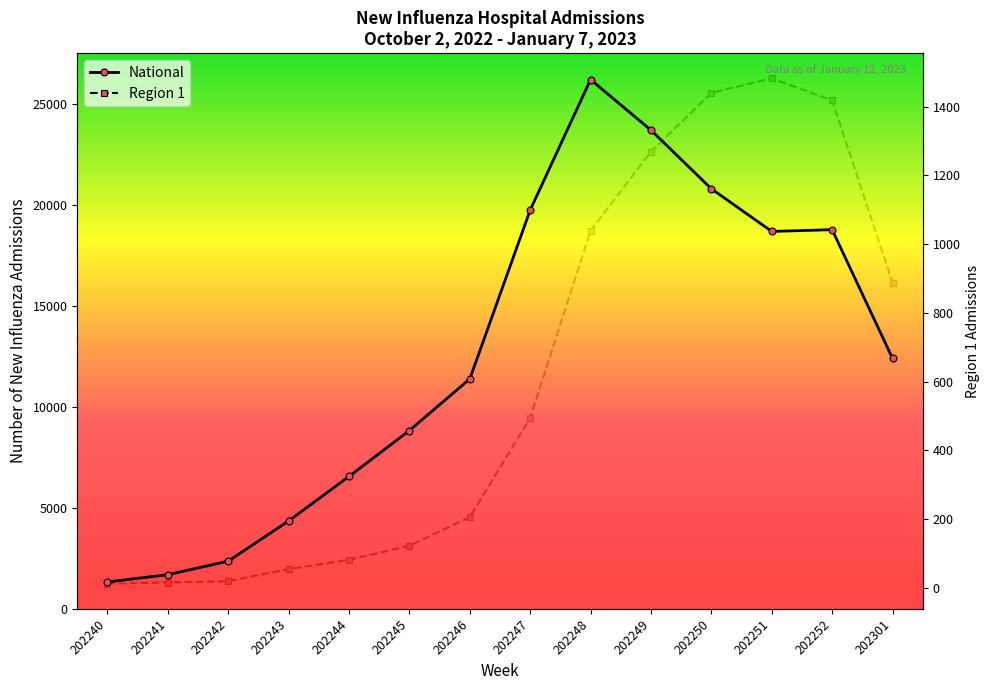

At which category does the chart reach its peak across all series?

202248